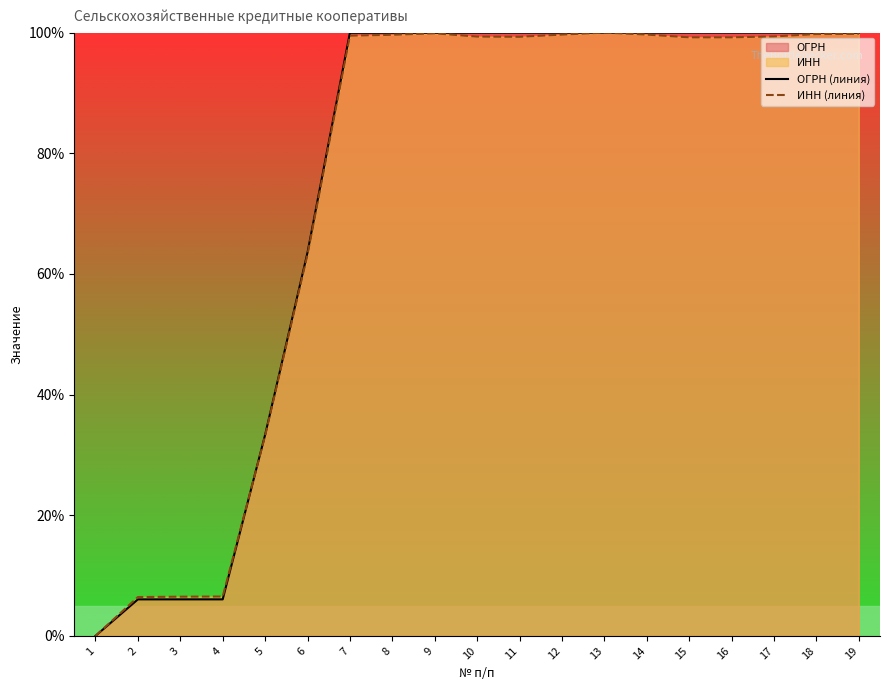

The ИНН (линия) series shows 135.4 at 16. True or false?

False